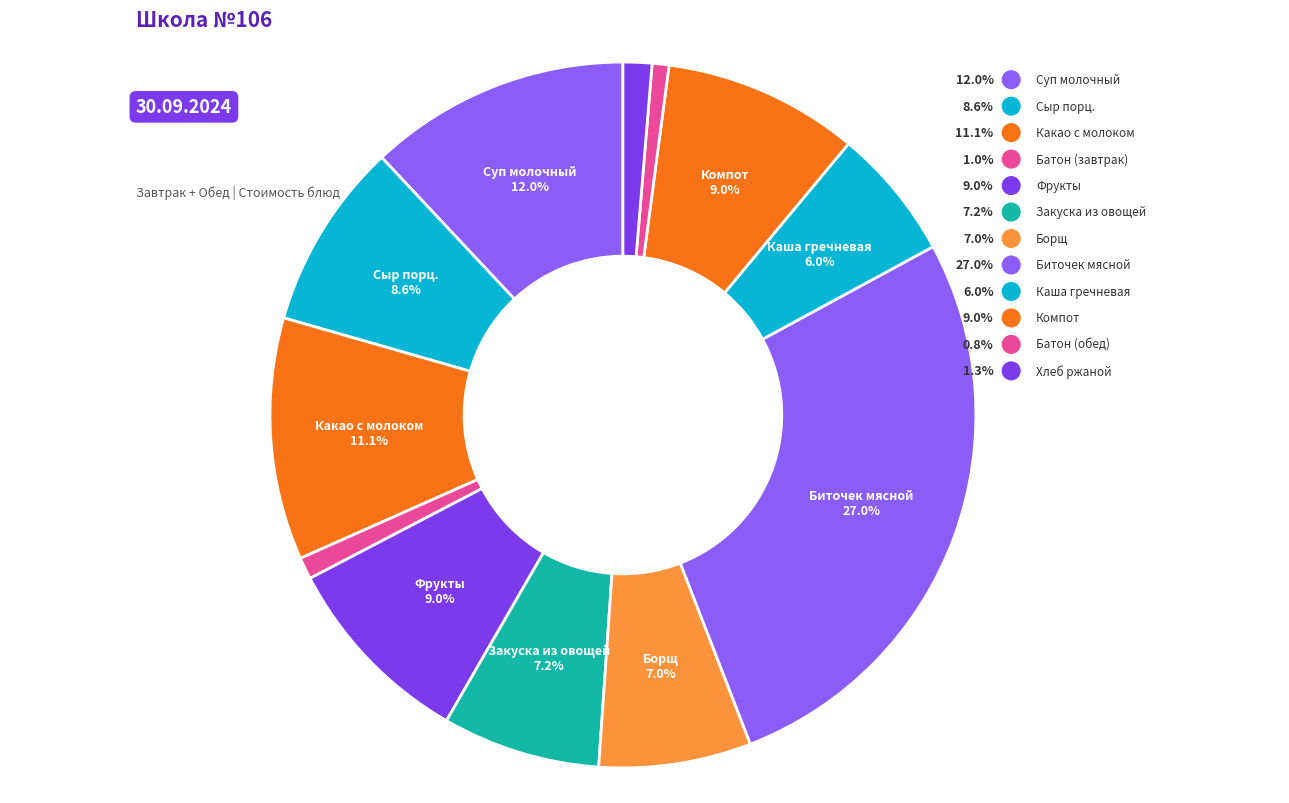

How many slices are in this pie chart?

12